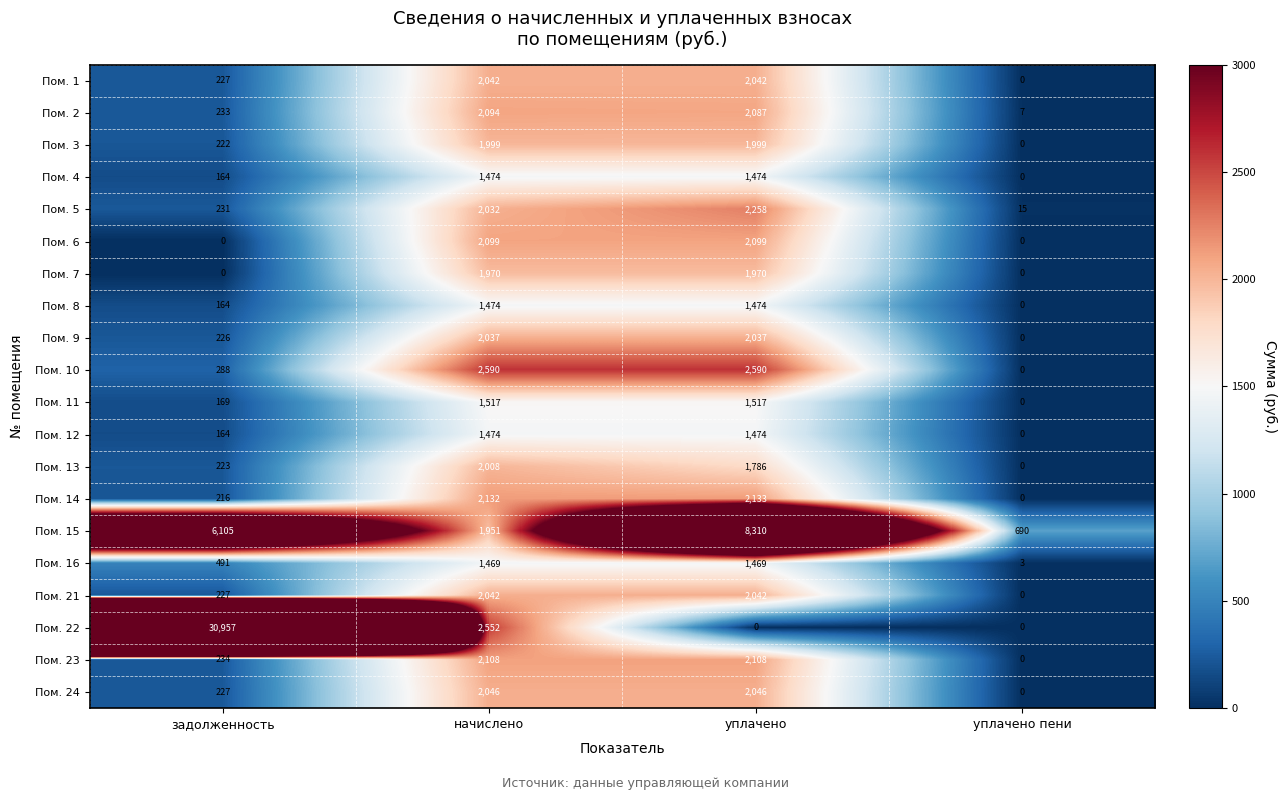

At which category does the chart reach its peak across all series?

задолженность